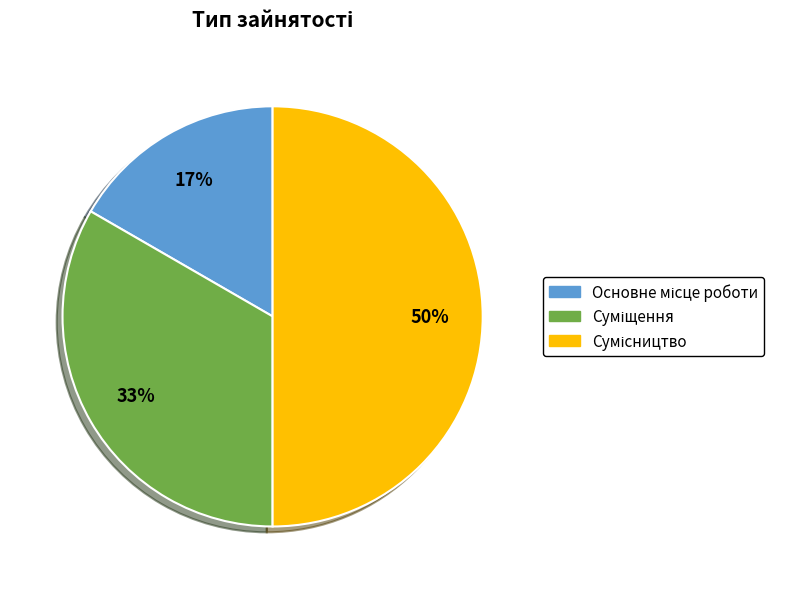

How many slices are in this pie chart?

3